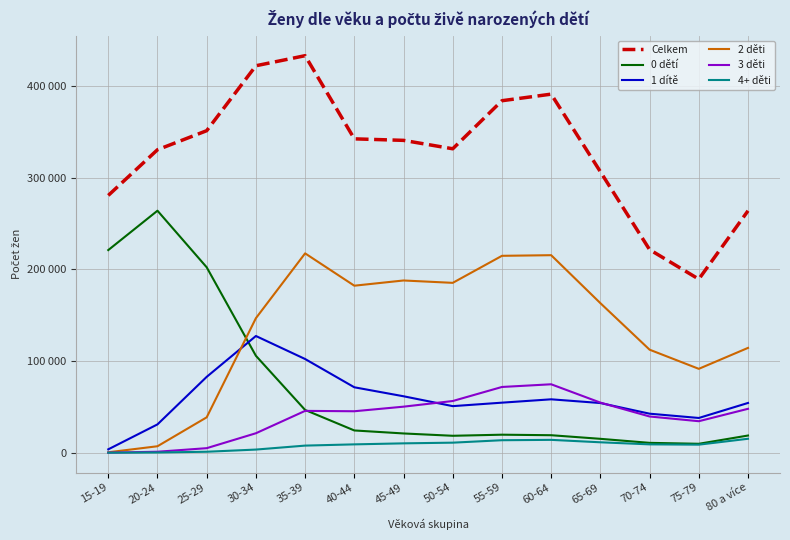

True or false: 4+ děti and 2 děti cross at least once.

False